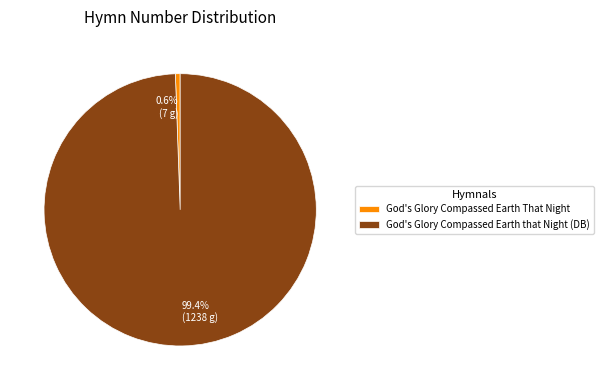

Count the number of slices in the pie.

2